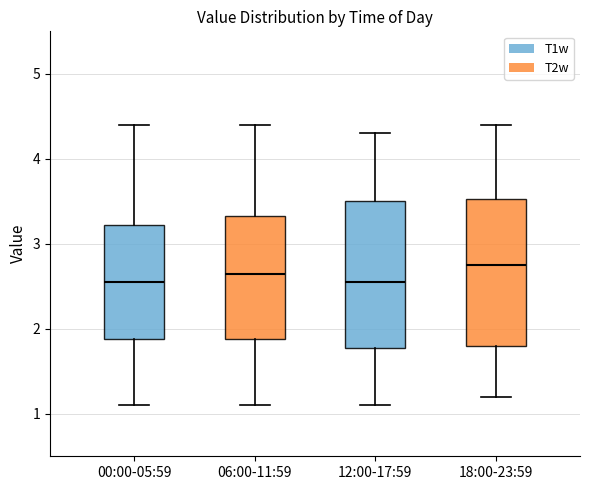

Where does the lower whisker of the box for 06:00-11:59 end on the y-axis? The values are not printed on the chart, so give them approximately, as read against the axis.

1.1